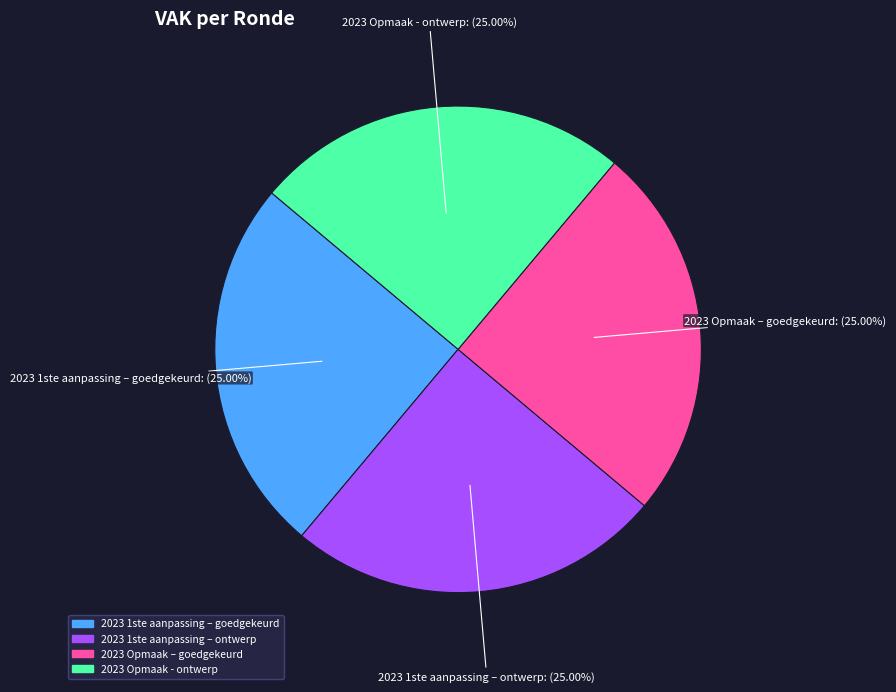

Is there any slice that represents more than half of the pie?

No